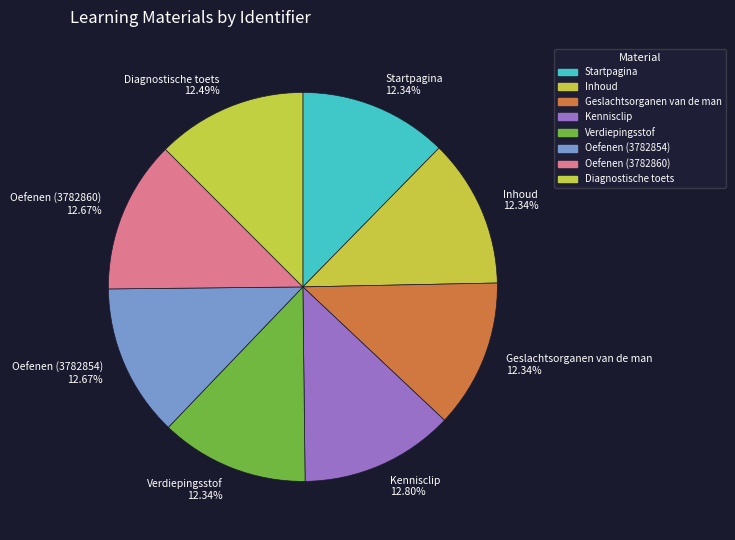

To the nearest percent, what is the average slice percentage?

12%